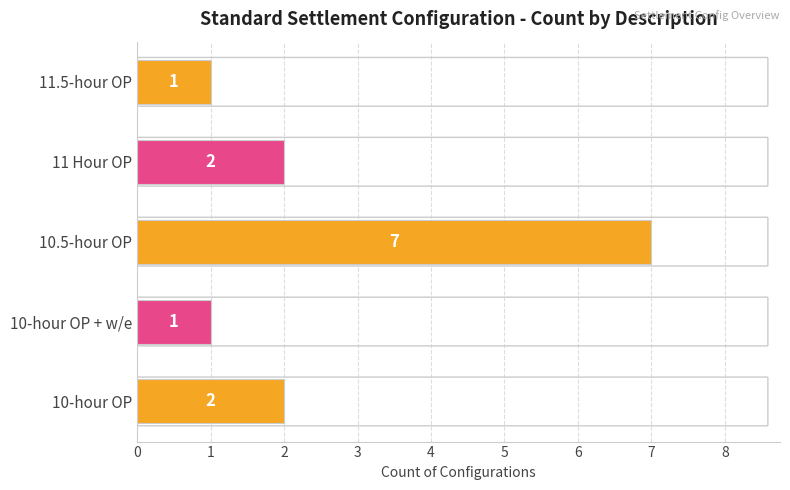

What is the approximate value at 10.5-hour OP?

7